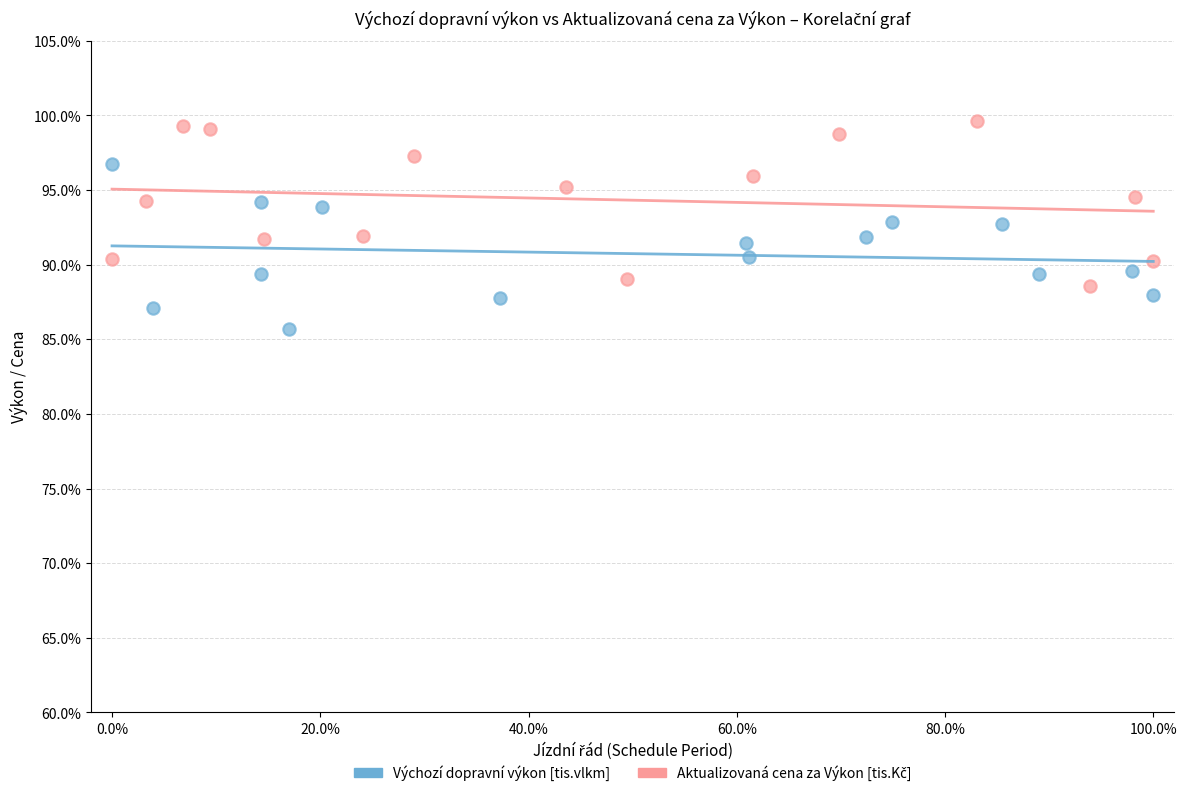

Which series reaches the minimum Y coordinate?

Výchozí dopravní výkon [tis.vlkm]